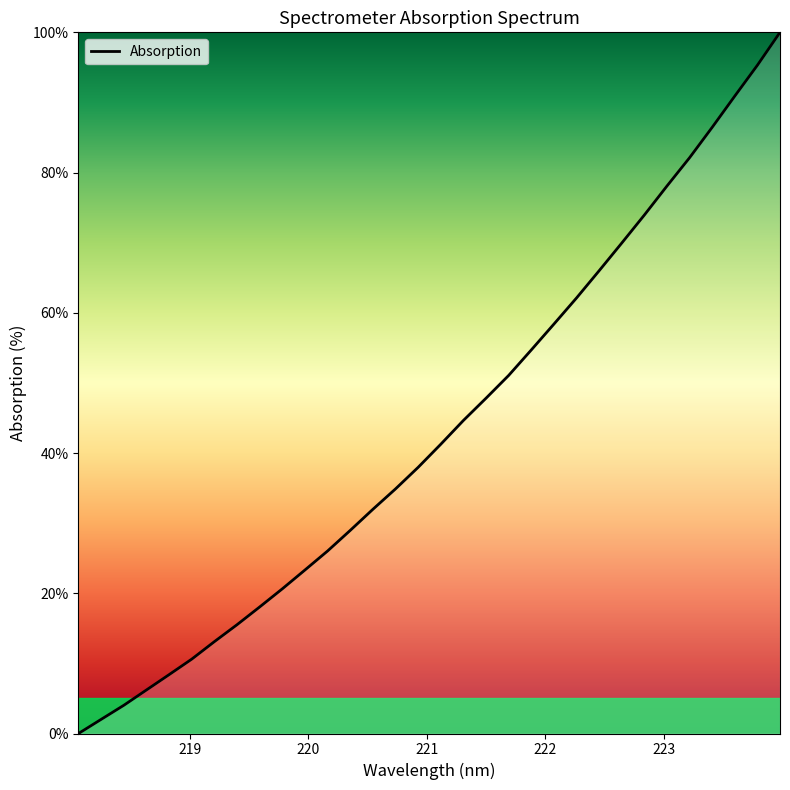

True or false: there are more than 0 points higher than both neighbors.

False